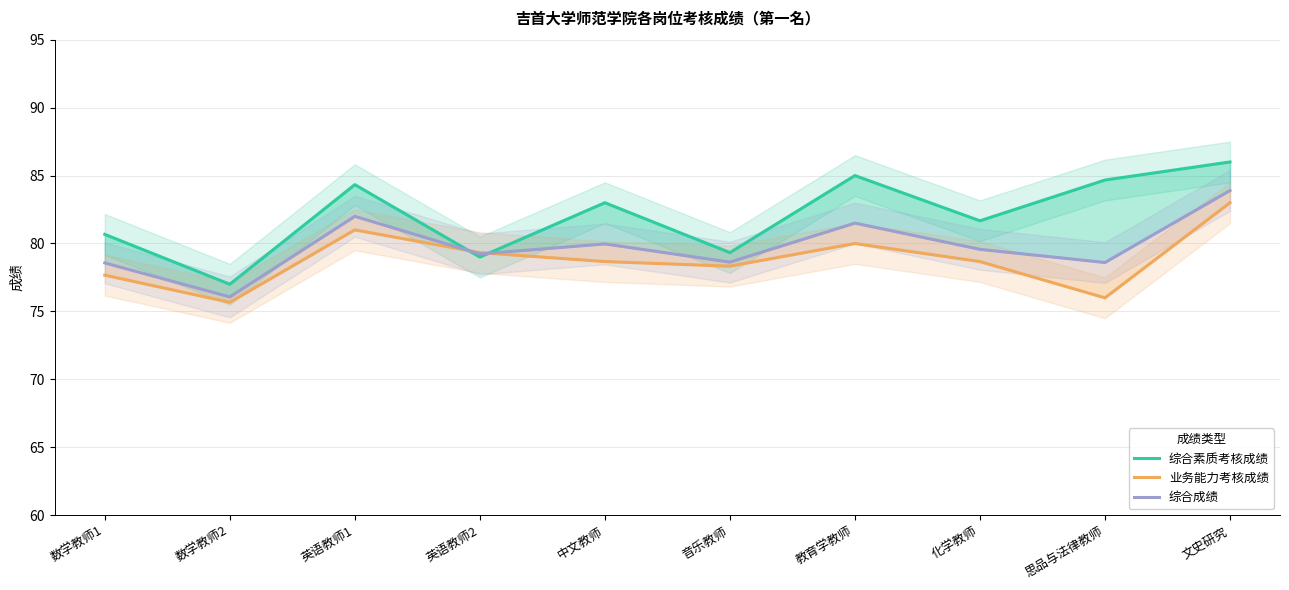

After their last crossing, which series has the higher values: 业务能力考核成绩 or 综合成绩?

综合成绩